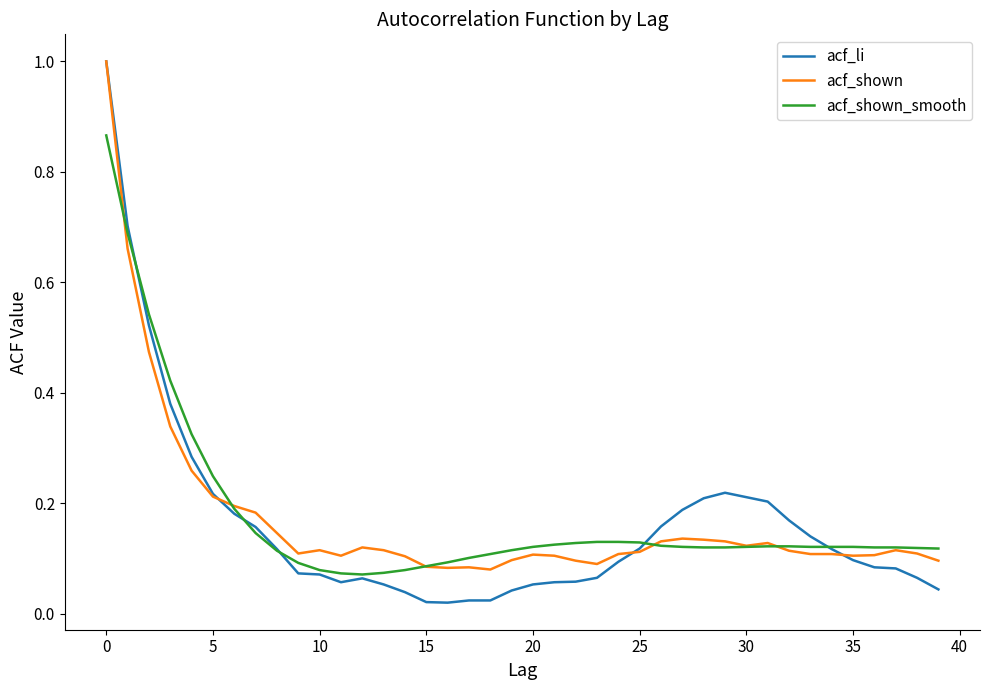

How many lines are shown in the chart?

3